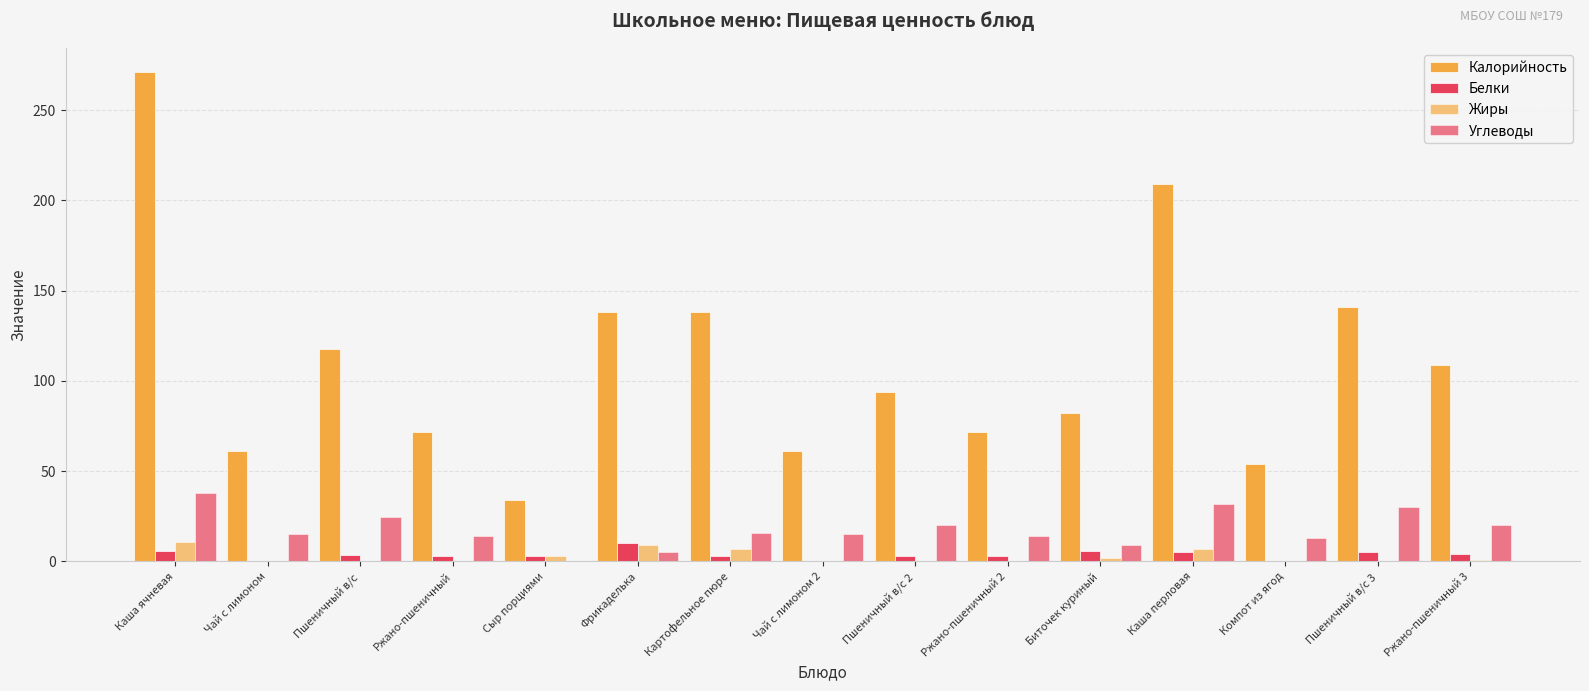

Rank the series at Картофельное пюре from highest to lowest value.

Калорийность, Углеводы, Жиры, Белки